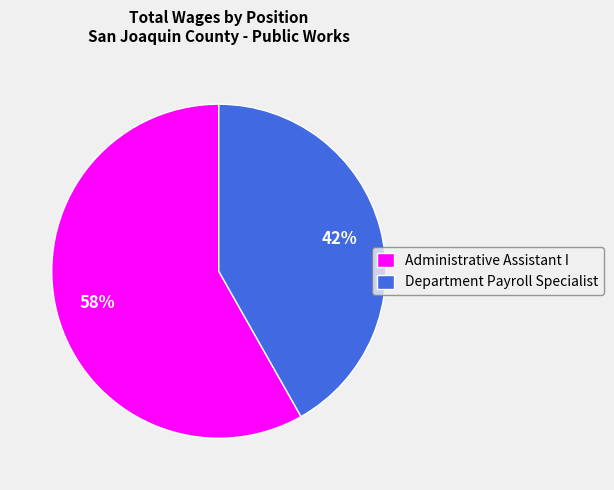

To the nearest percent, what percentage of the pie is Department Payroll Specialist?

42%